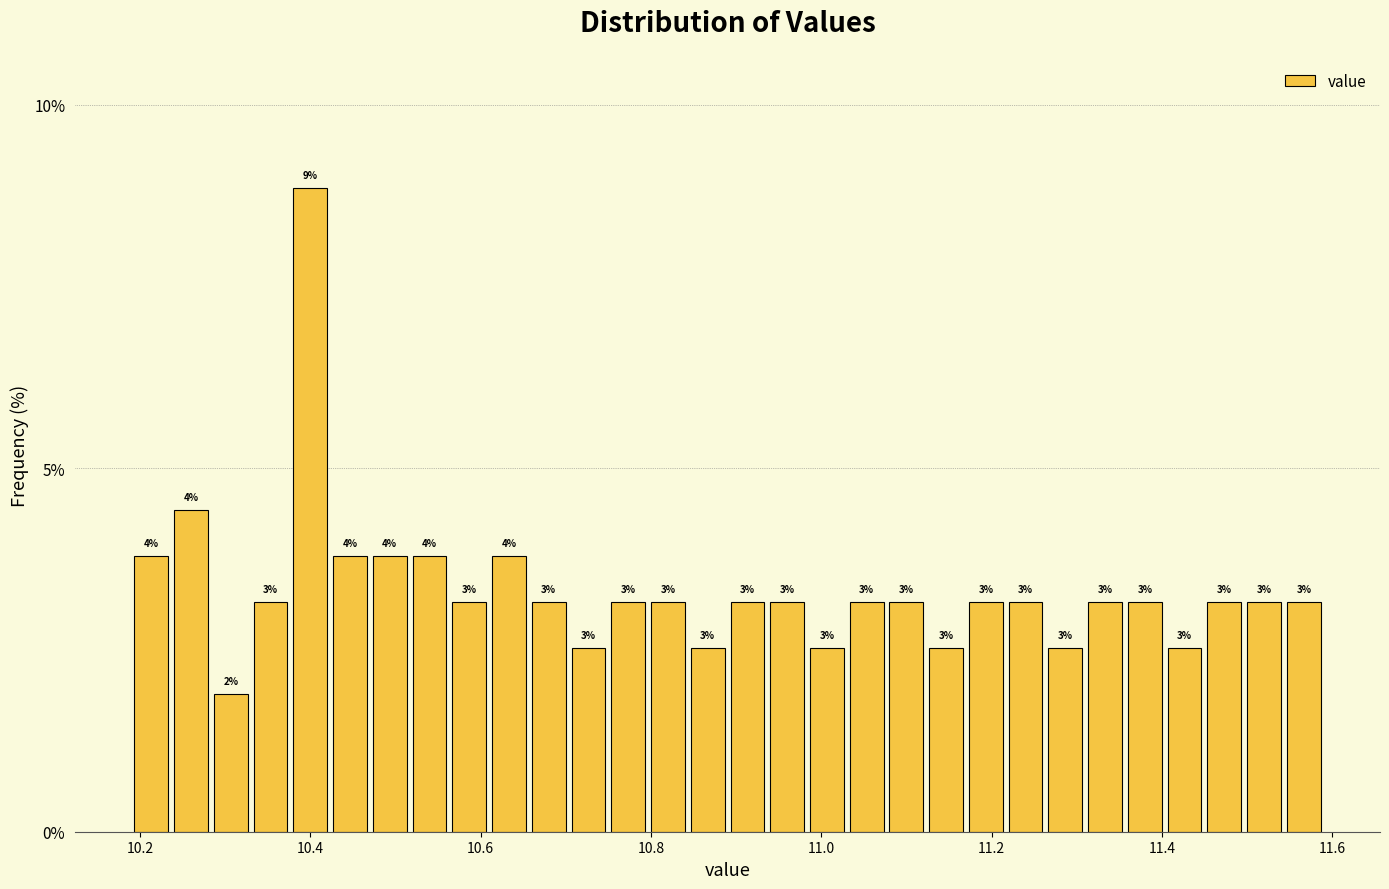

Read against the x-axis, roughly where is the centre of the tallest bar?

10.40